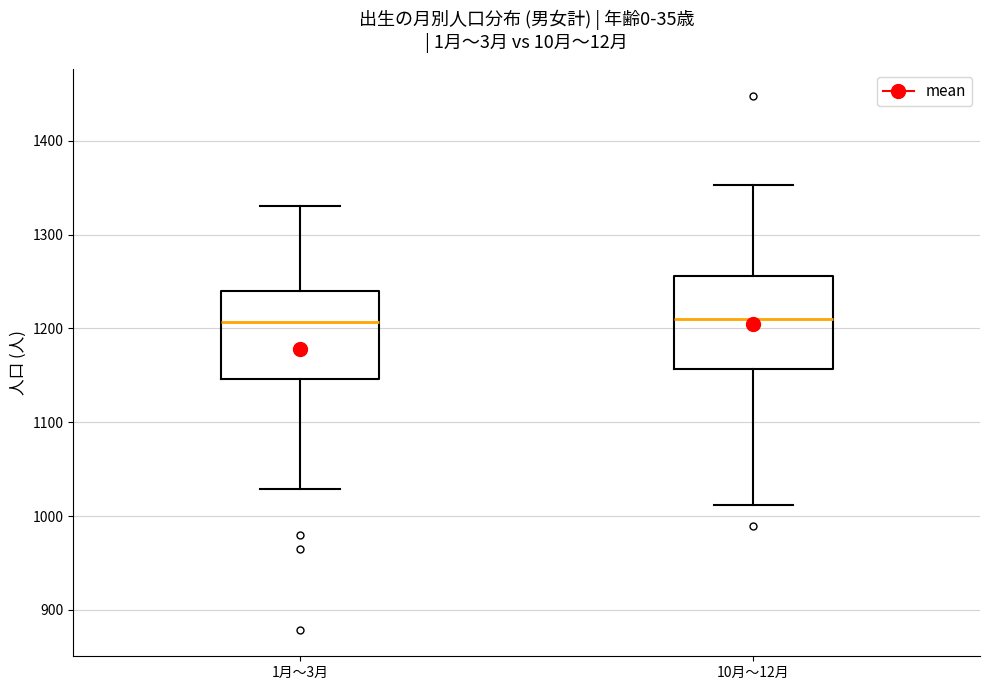

Reading left to right, read every box against the y-axis: the position of its median line, the range the box covers, and the ends of its whiskers. The values are not printed on the chart, so give them approximately, as read against the axis.

1月～3月: median 1210, box 1150 to 1240, whiskers 1030 to 1330
10月～12月: median 1210, box 1160 to 1260, whiskers 1010 to 1350